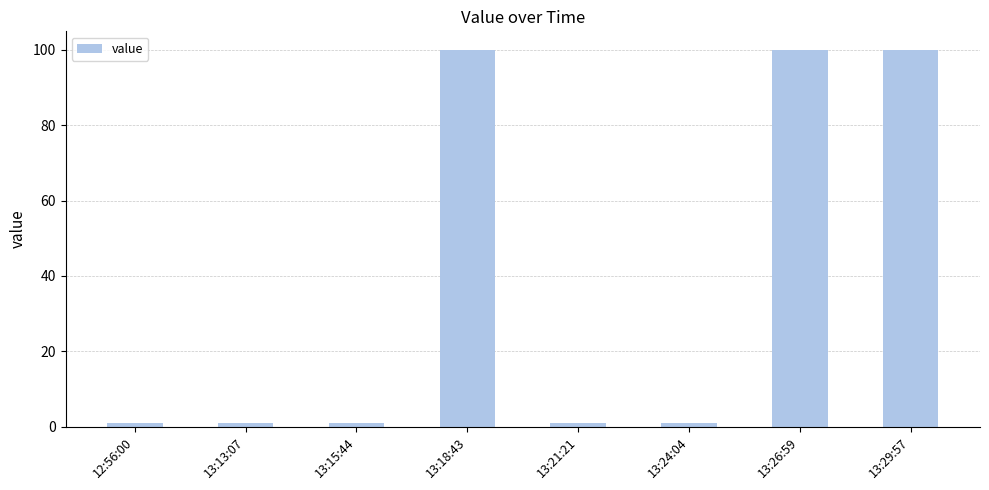

What position from the right is 13:15:44?

6